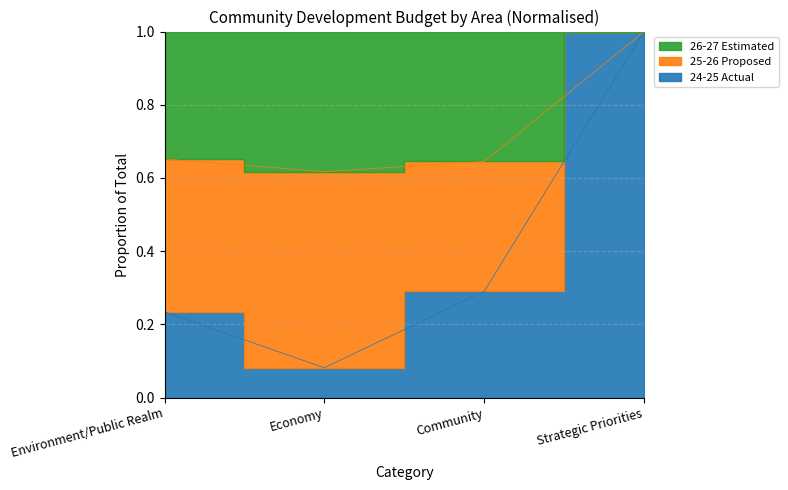

What is the label of the 4th point from the right?

Environment/Public Realm